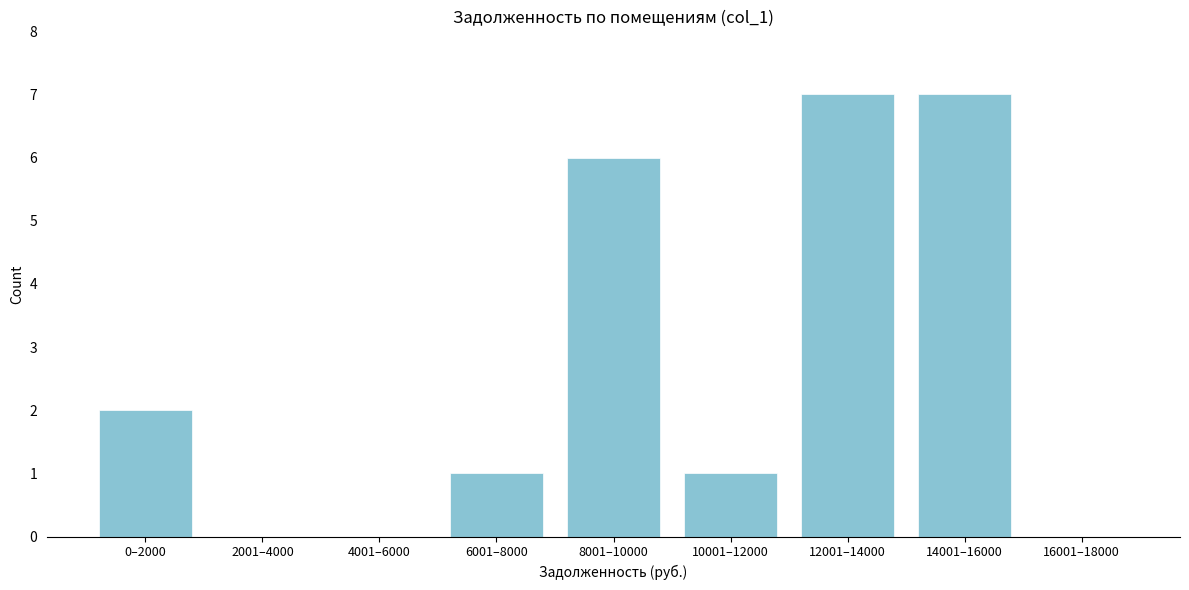

Reading left to right, what are all the values shown in this chart?

0–2000=2	2001–4000=0	4001–6000=0	6001–8000=1	8001–10000=6	10001–12000=1	12001–14000=7	14001–16000=7	16001–18000=0